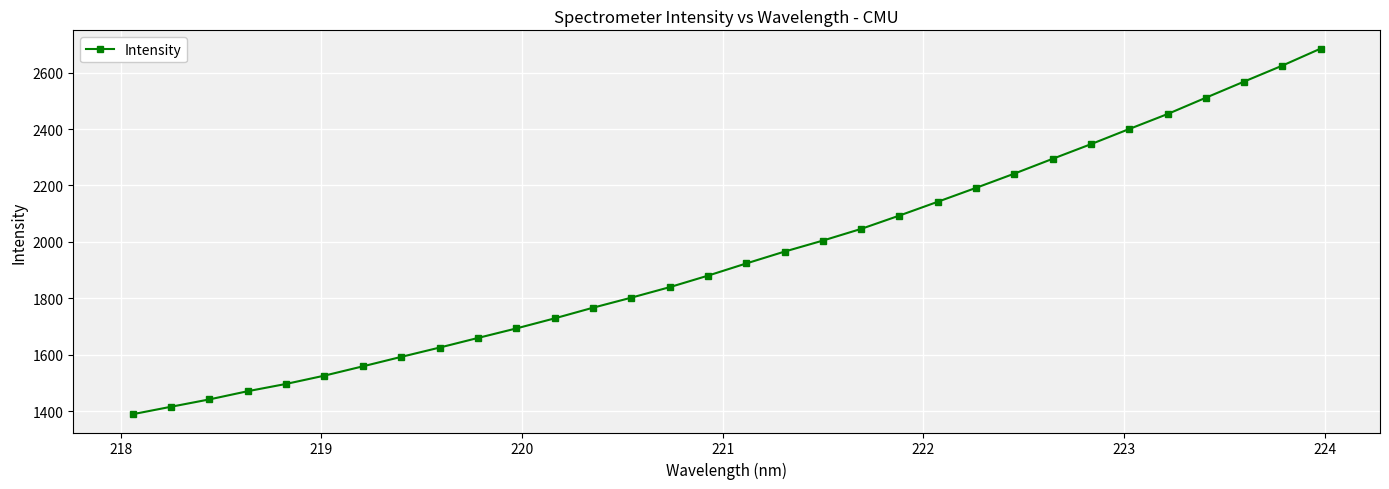

What is the sum of all values?

62383.1